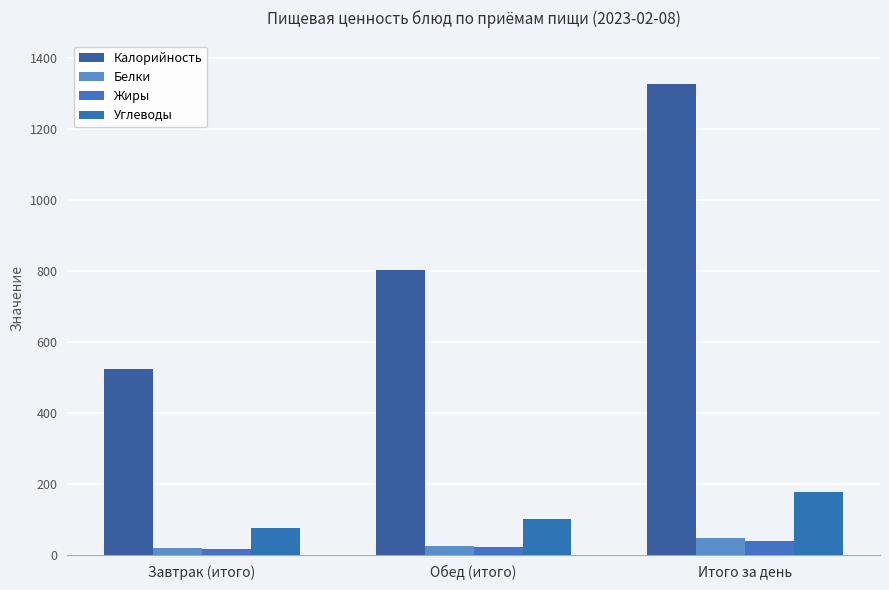

Which category has the highest value across all series?

Итого за день